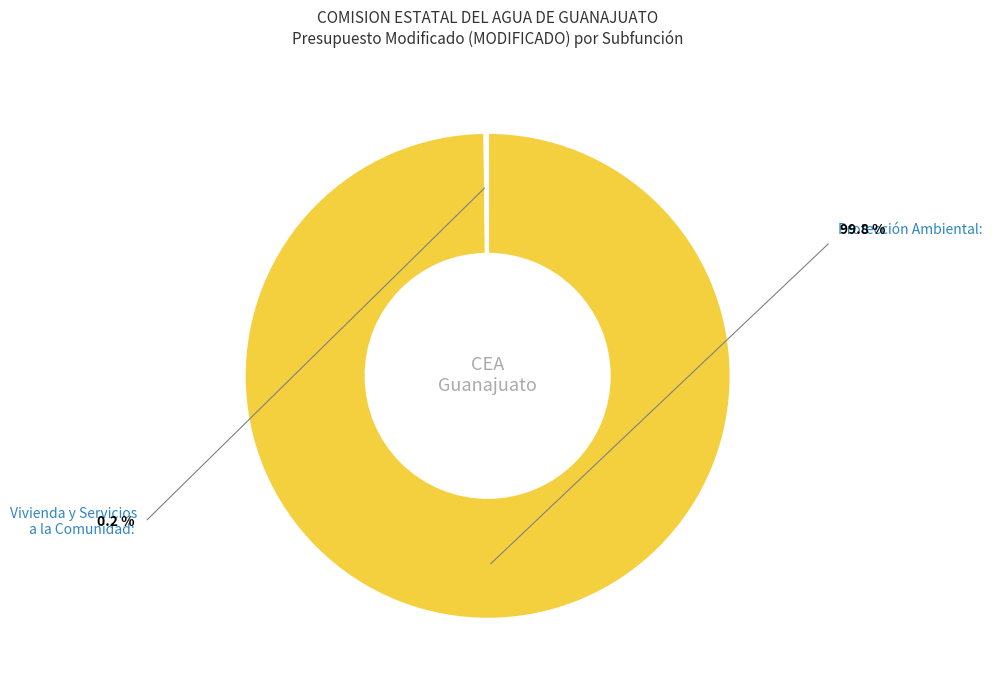

Is there a majority slice in this chart?

Yes